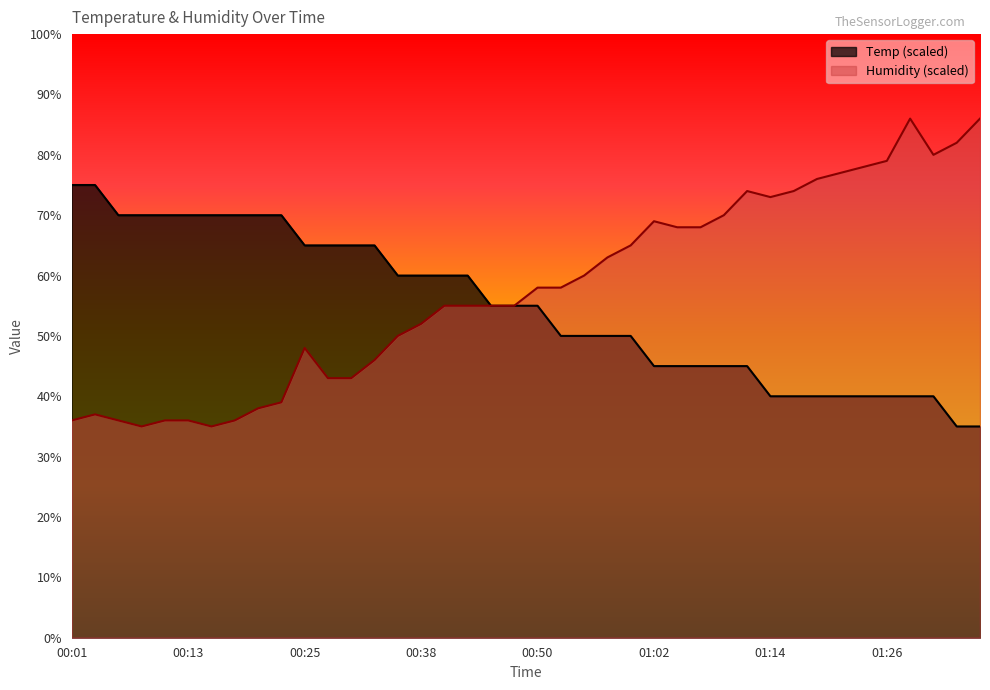

Reading left to right, transcribe all the data shown in this chart.

Temp: 00:01=75.0	00:03=75.0	00:06=70.0	00:08=70.0	00:11=70.0	00:13=70.0	00:16=70.0	00:18=70.0	00:21=70.0	00:23=70.0	00:25=65.0	00:28=65.0	00:30=65.0	00:33=65.0	00:35=60.0	00:38=60.0	00:40=60.0	00:42=60.0	00:45=55.0	00:47=55.0	00:50=55.0	00:52=50.0	00:55=50.0	00:57=50.0	01:00=50.0	01:02=45.0	01:04=45.0	01:07=45.0	01:09=45.0	01:12=45.0	01:14=40.0	01:17=40.0	01:19=40.0	01:22=40.0	01:24=40.0	01:26=40.0	01:29=40.0	01:31=40.0	01:34=35.0	01:37=35.0
Humidity: 00:01=36.0	00:03=37.0	00:06=36.0	00:08=35.0	00:11=36.0	00:13=36.0	00:16=35.0	00:18=36.0	00:21=38.0	00:23=39.0	00:25=48.0	00:28=43.0	00:30=43.0	00:33=46.0	00:35=50.0	00:38=52.0	00:40=55.0	00:42=55.0	00:45=55.0	00:47=55.0	00:50=58.0	00:52=58.0	00:55=60.0	00:57=63.0	01:00=65.0	01:02=69.0	01:04=68.0	01:07=68.0	01:09=70.0	01:12=74.0	01:14=73.0	01:17=74.0	01:19=76.0	01:22=77.0	01:24=78.0	01:26=79.0	01:29=86.0	01:31=80.0	01:34=82.0	01:37=86.0